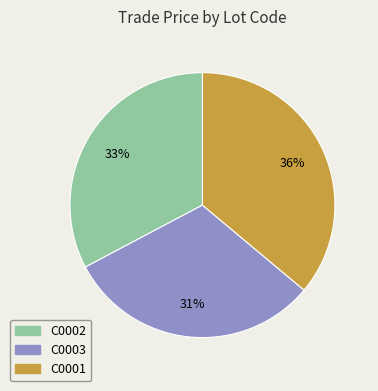

Does C0003 represent more than half of the total?

No